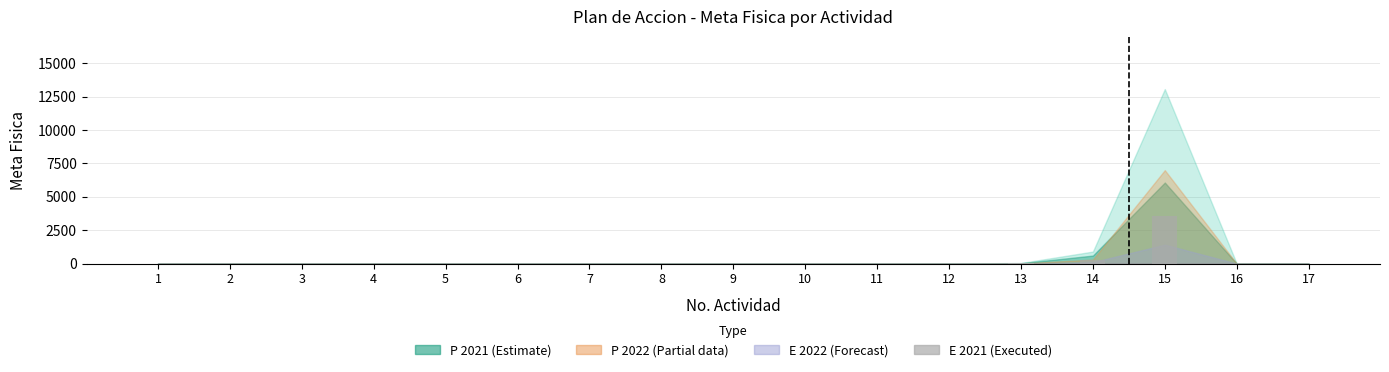

At which category does the chart reach its peak across all series?

15